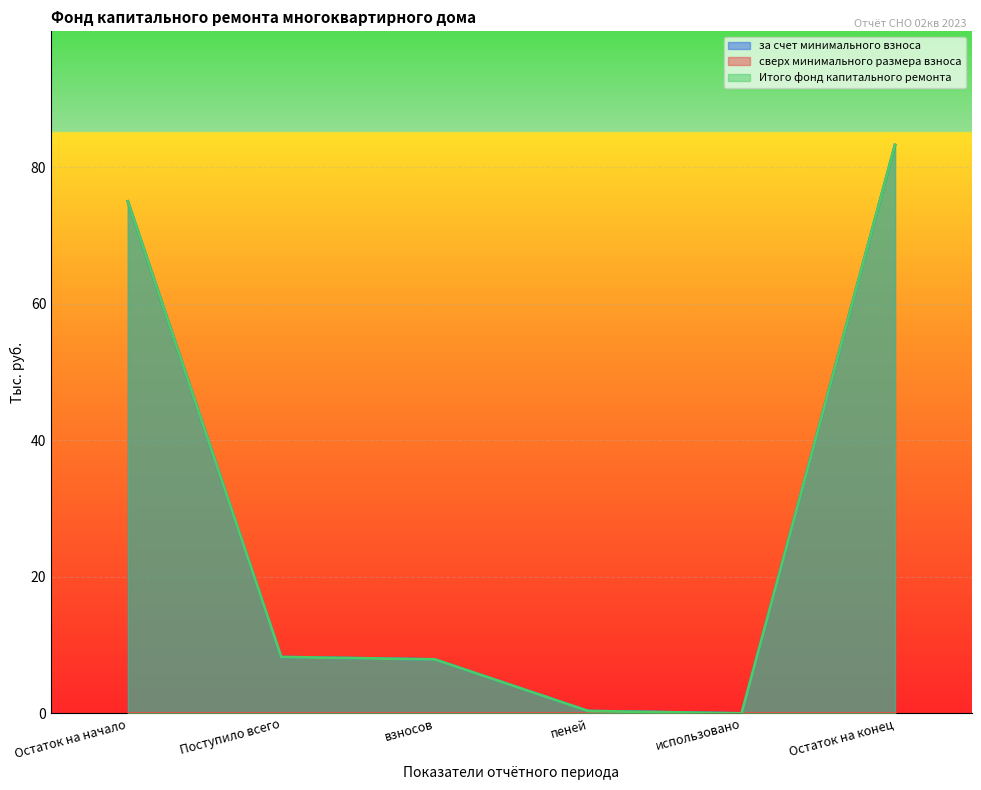

Which label corresponds to the smallest value in the chart?

использовано